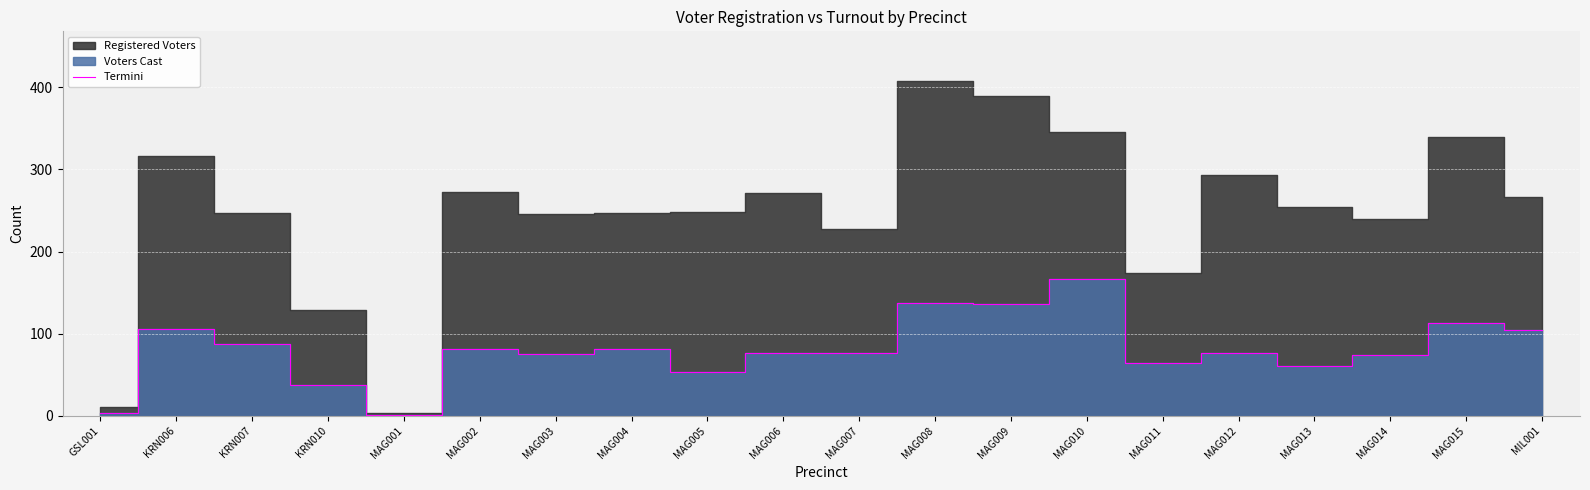

True or false: there are more than 0 points higher than both neighbors.

True